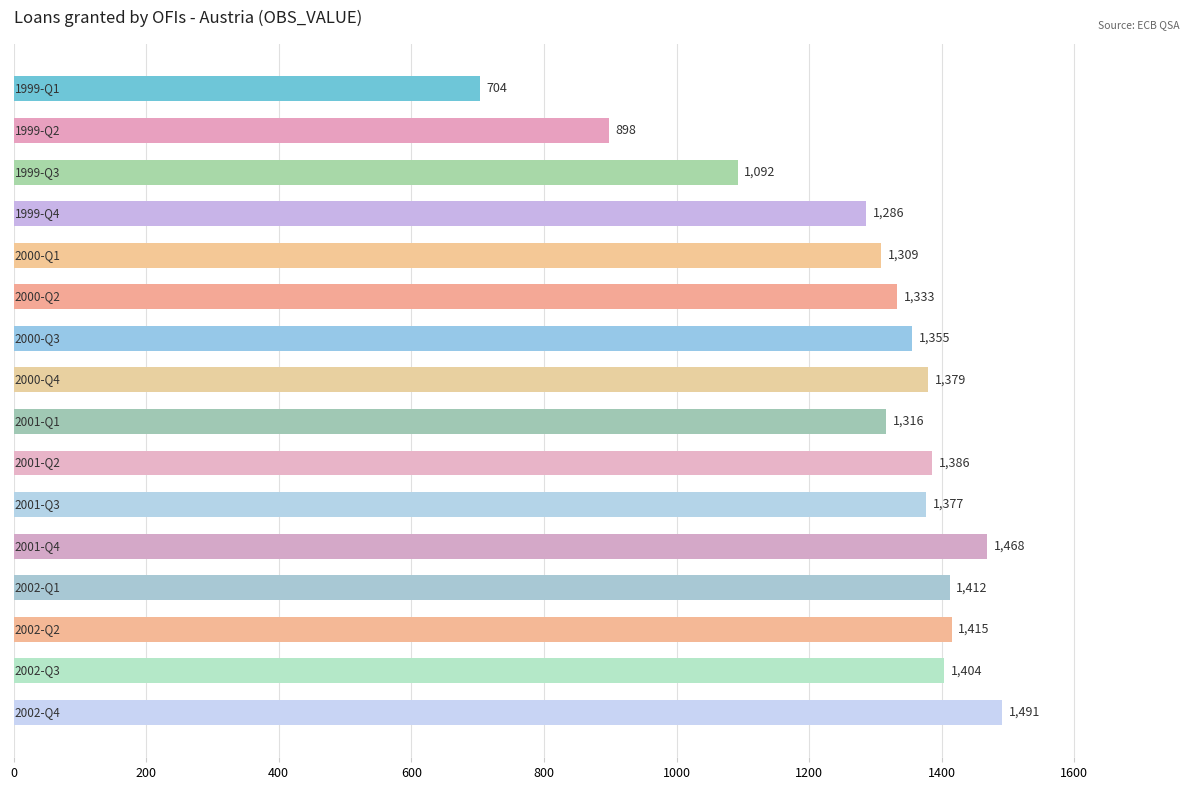

What is the minimum value shown in the chart?

704